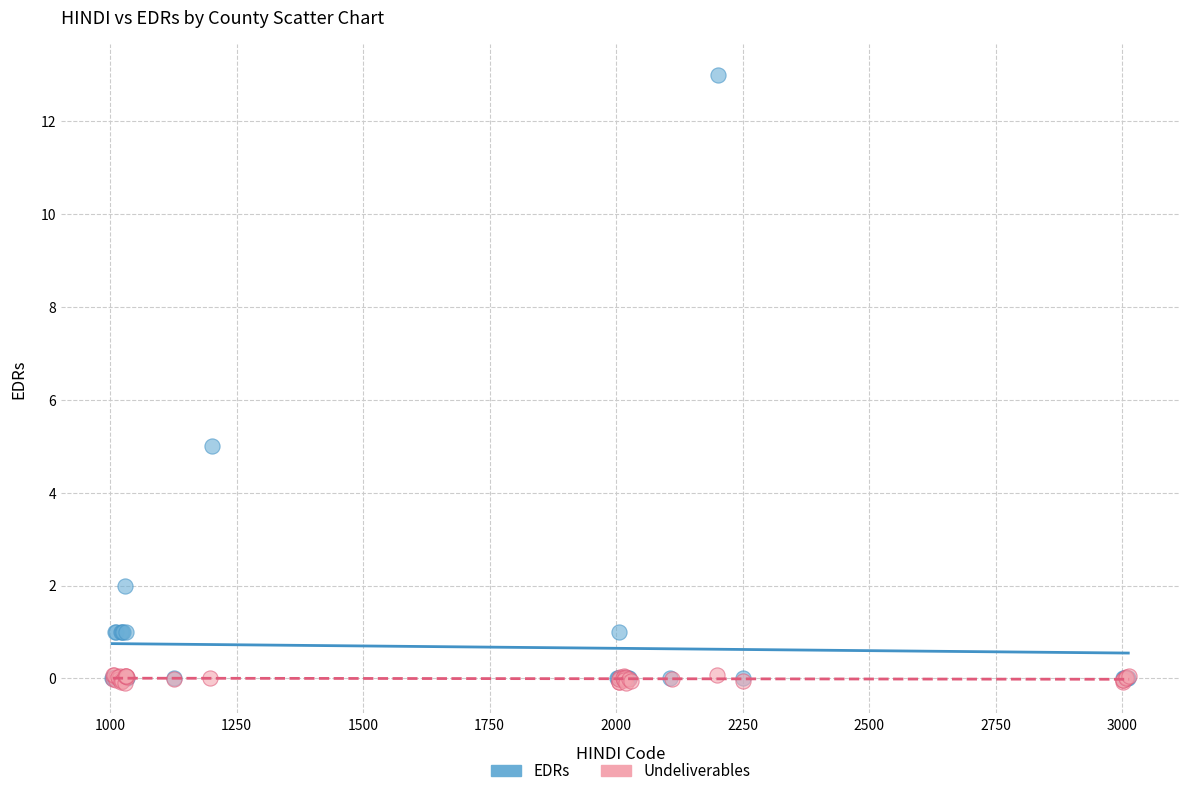

Which series reaches the maximum Y coordinate?

EDRs